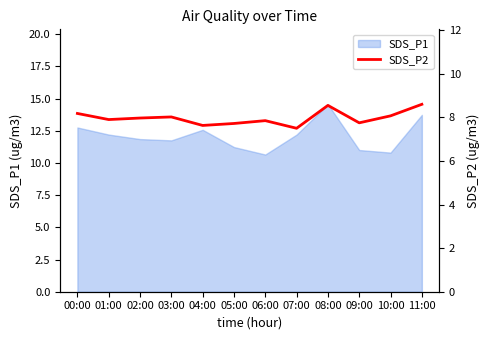

At which category does the chart reach its minimum across all series?

07:00